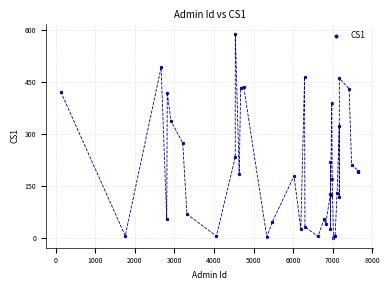

What Y value in the scatter plot is closest to 294?

273